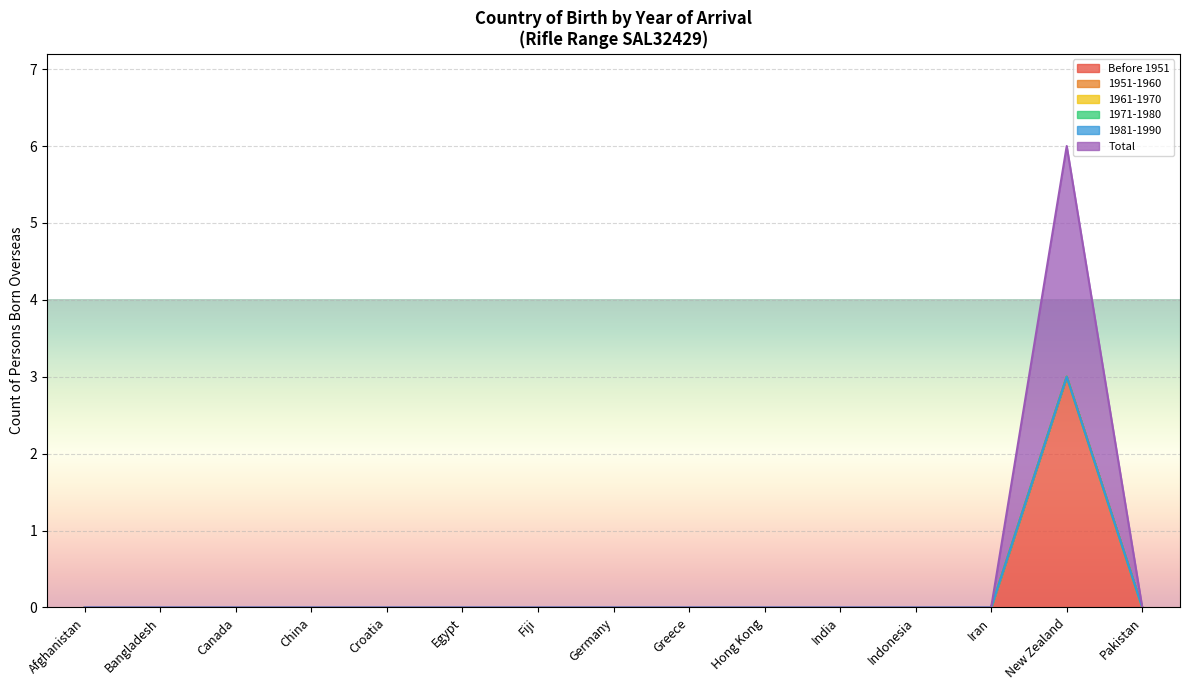

True or false: 1951-1960 and 1961-1970 cross at least once.

False